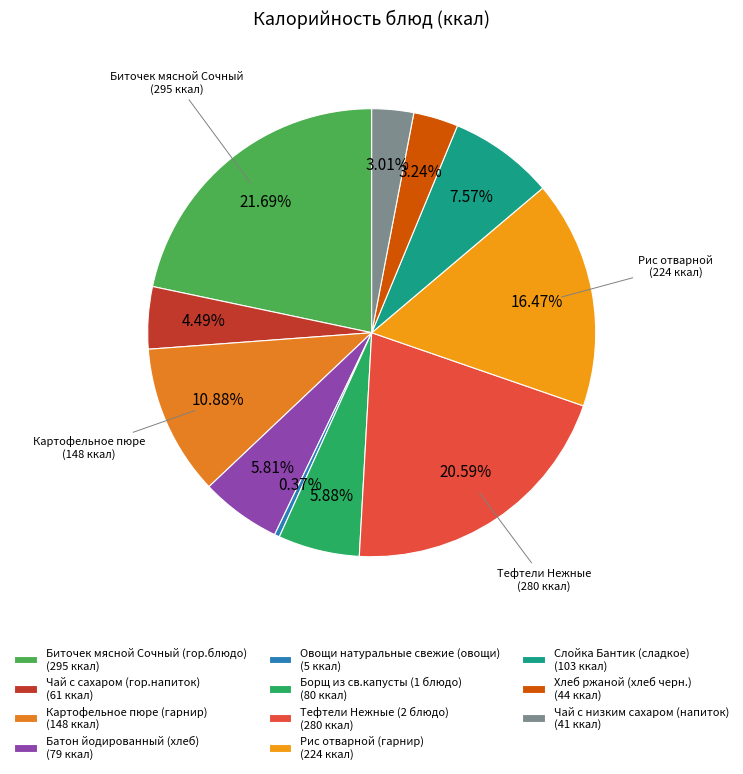

Is it true that Батон йодированный (хлеб) is 6% of the pie?

True